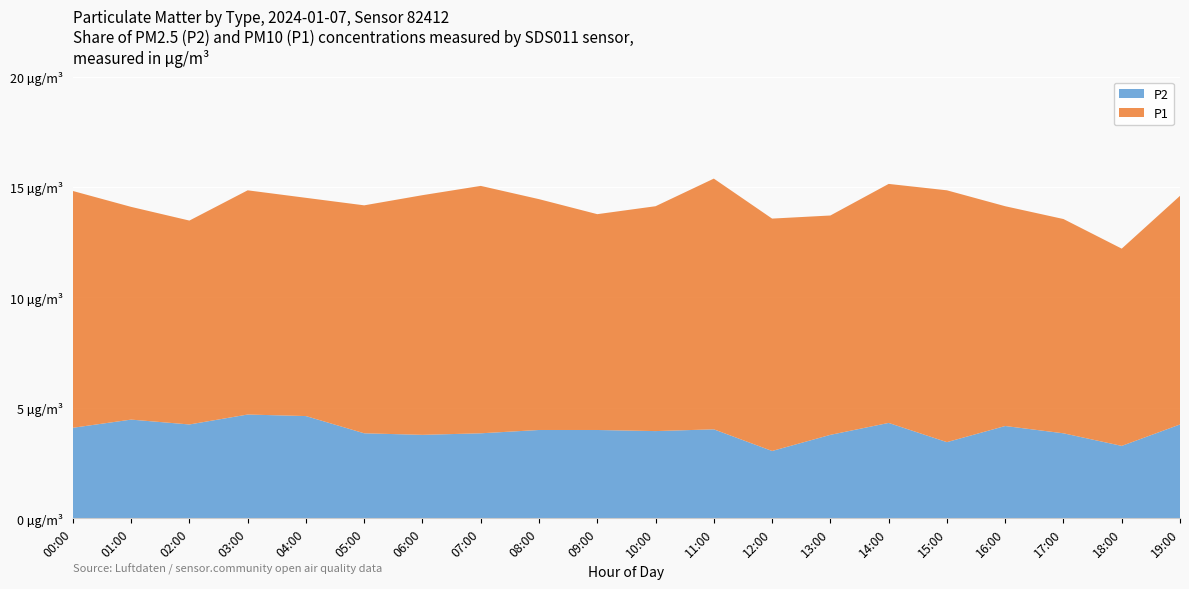

Reading left to right, extract all data points from this chart.

P1: 00:00=10.7	01:00=9.6	02:00=9.2	03:00=10.2	04:00=9.9	05:00=10.3	06:00=10.8	07:00=11.2	08:00=10.4	09:00=9.8	10:00=10.2	11:00=11.3	12:00=10.5	13:00=9.9	14:00=10.8	15:00=11.4	16:00=9.9	17:00=9.7	18:00=8.9	19:00=10.3
P2: 00:00=4.1	01:00=4.5	02:00=4.2	03:00=4.7	04:00=4.6	05:00=3.9	06:00=3.8	07:00=3.9	08:00=4.0	09:00=4.0	10:00=4.0	11:00=4.0	12:00=3.0	13:00=3.8	14:00=4.3	15:00=3.5	16:00=4.2	17:00=3.9	18:00=3.3	19:00=4.2